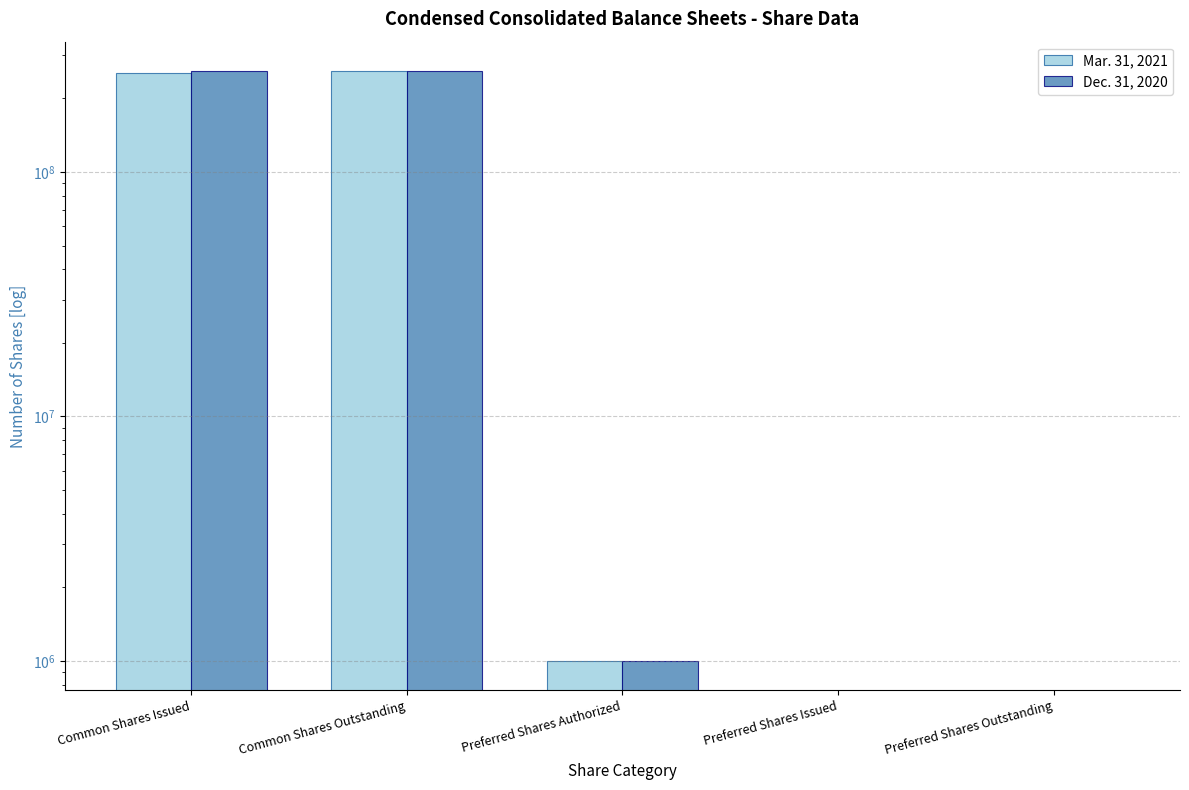

The value of Mar. 31, 2021 at Preferred Shares Issued is -179653614. True or false?

False